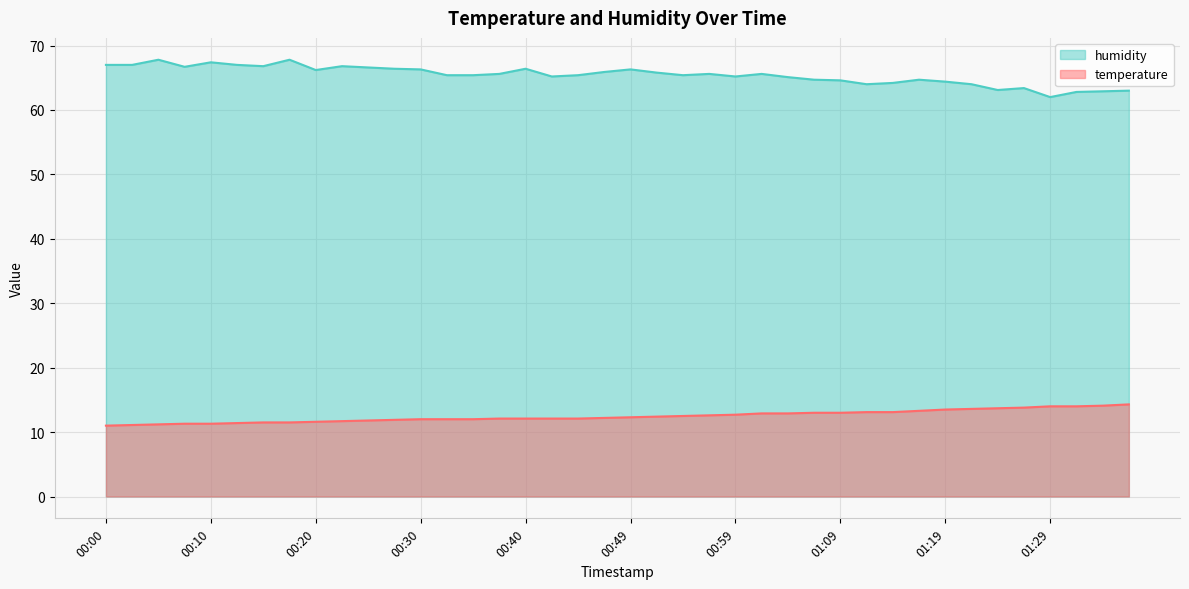

At which category does humidity reach its first local valley?

00:07